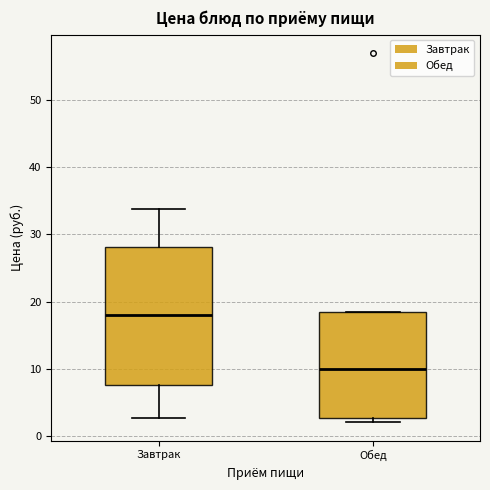

Which box has the highest median line?

Завтрак